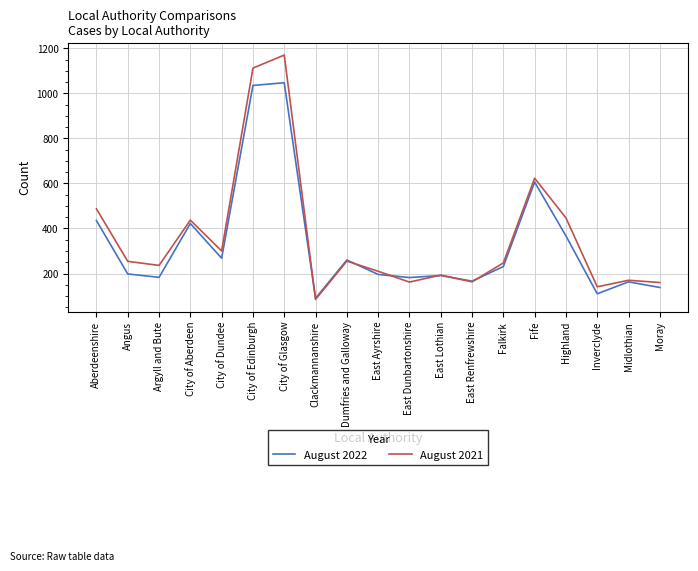

What is the average value of the August 2021 series?

361